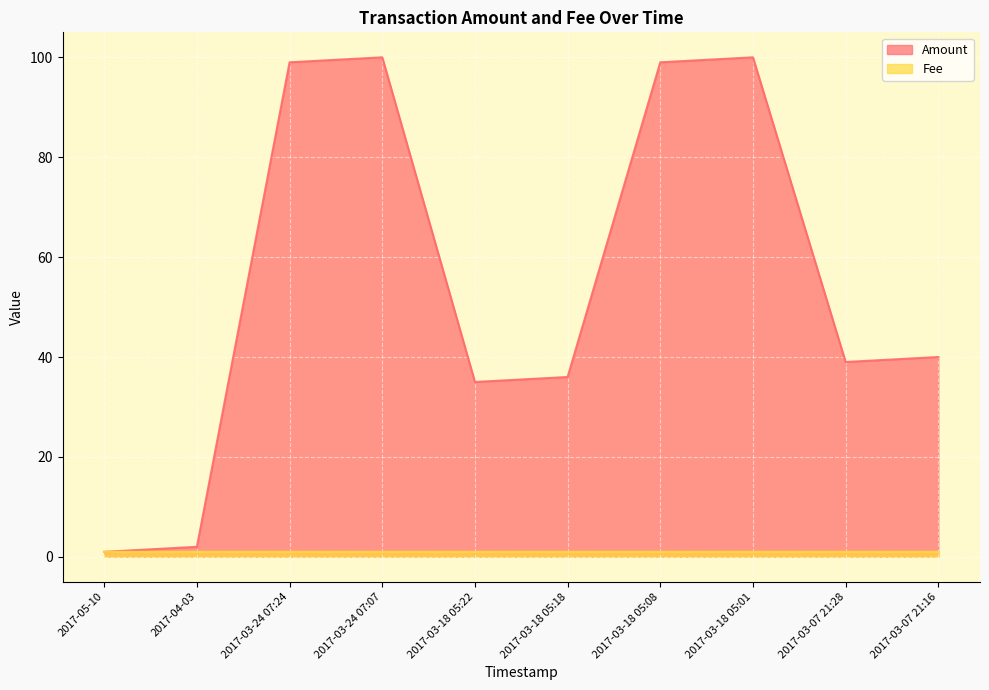

How many lines are shown in the chart?

2